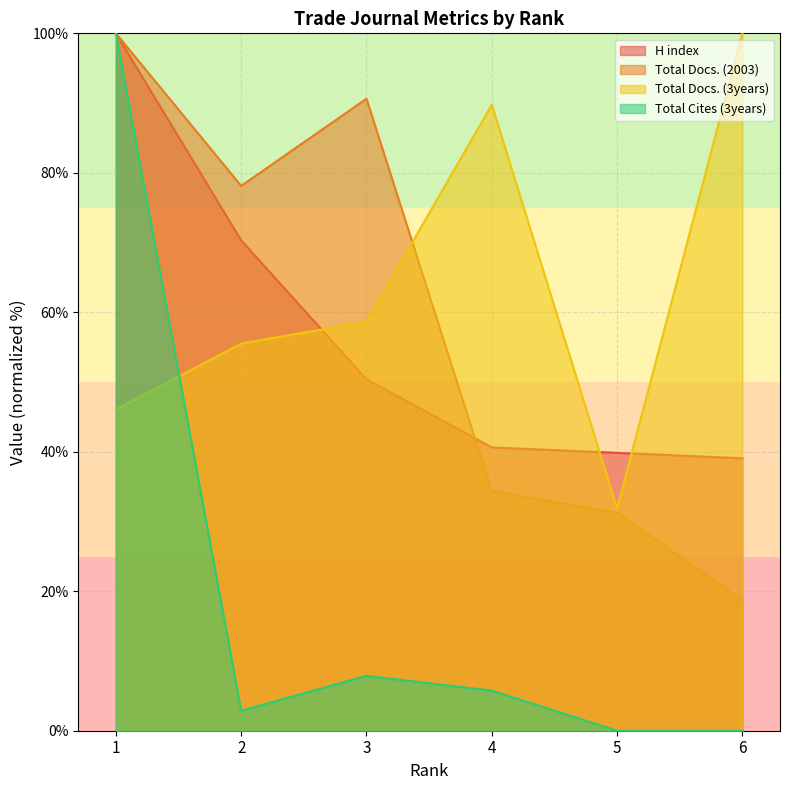

True or false: Total Docs. (3years) and Total Cites (3years) intersect in this chart.

True